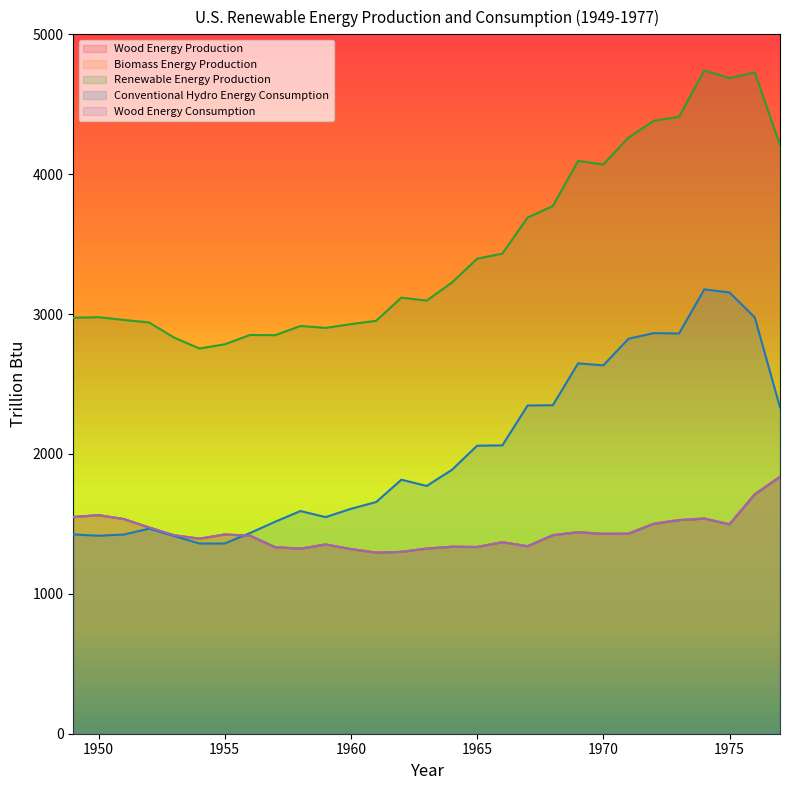

What is the highest value of the Wood Energy Production series?

1836.5